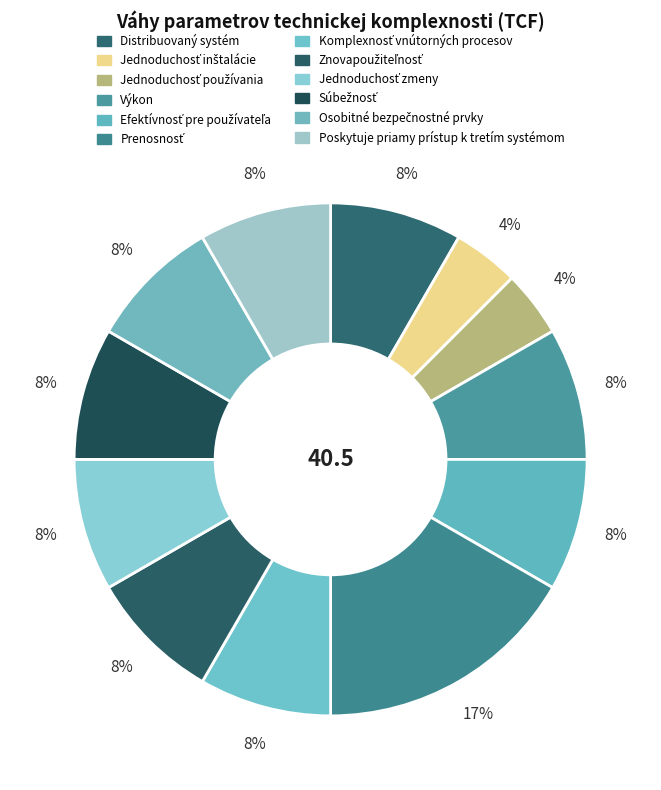

Does Komplexnosť vnútorných procesov account for over 50% of the chart?

No